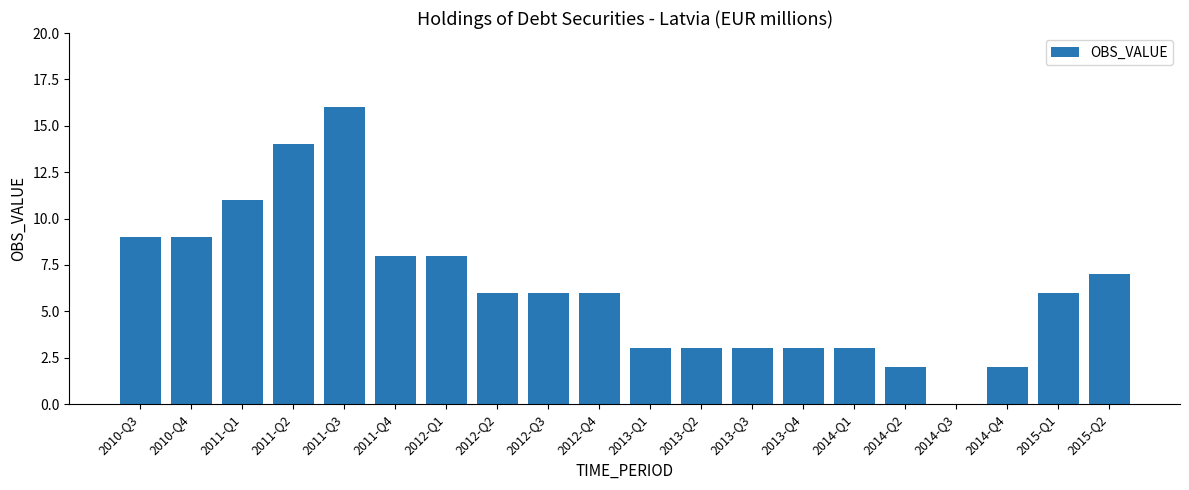

What is the maximum value shown in the chart?

16